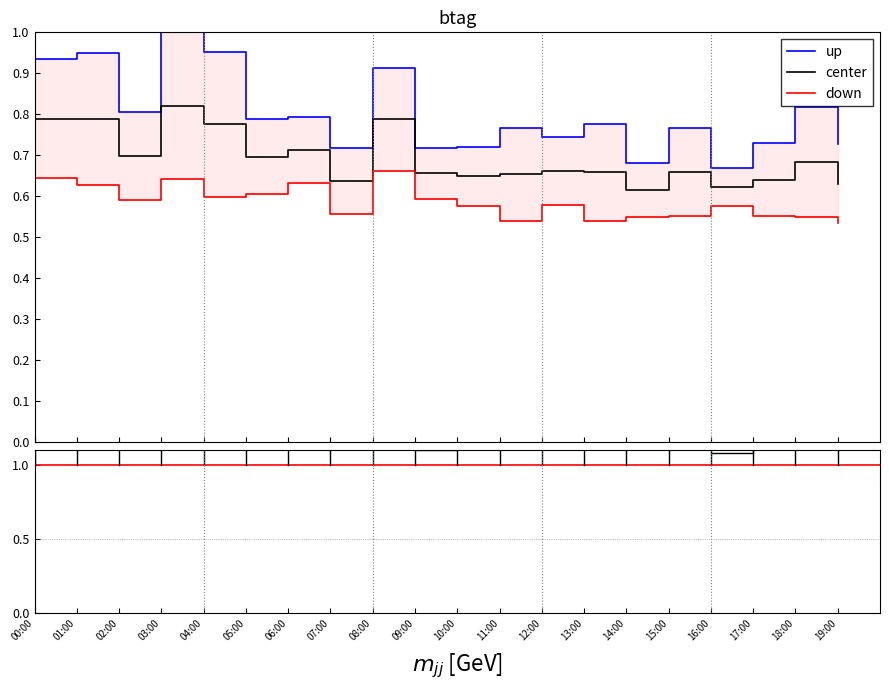

Is it true that down equals 0.6 at 02:00?

True